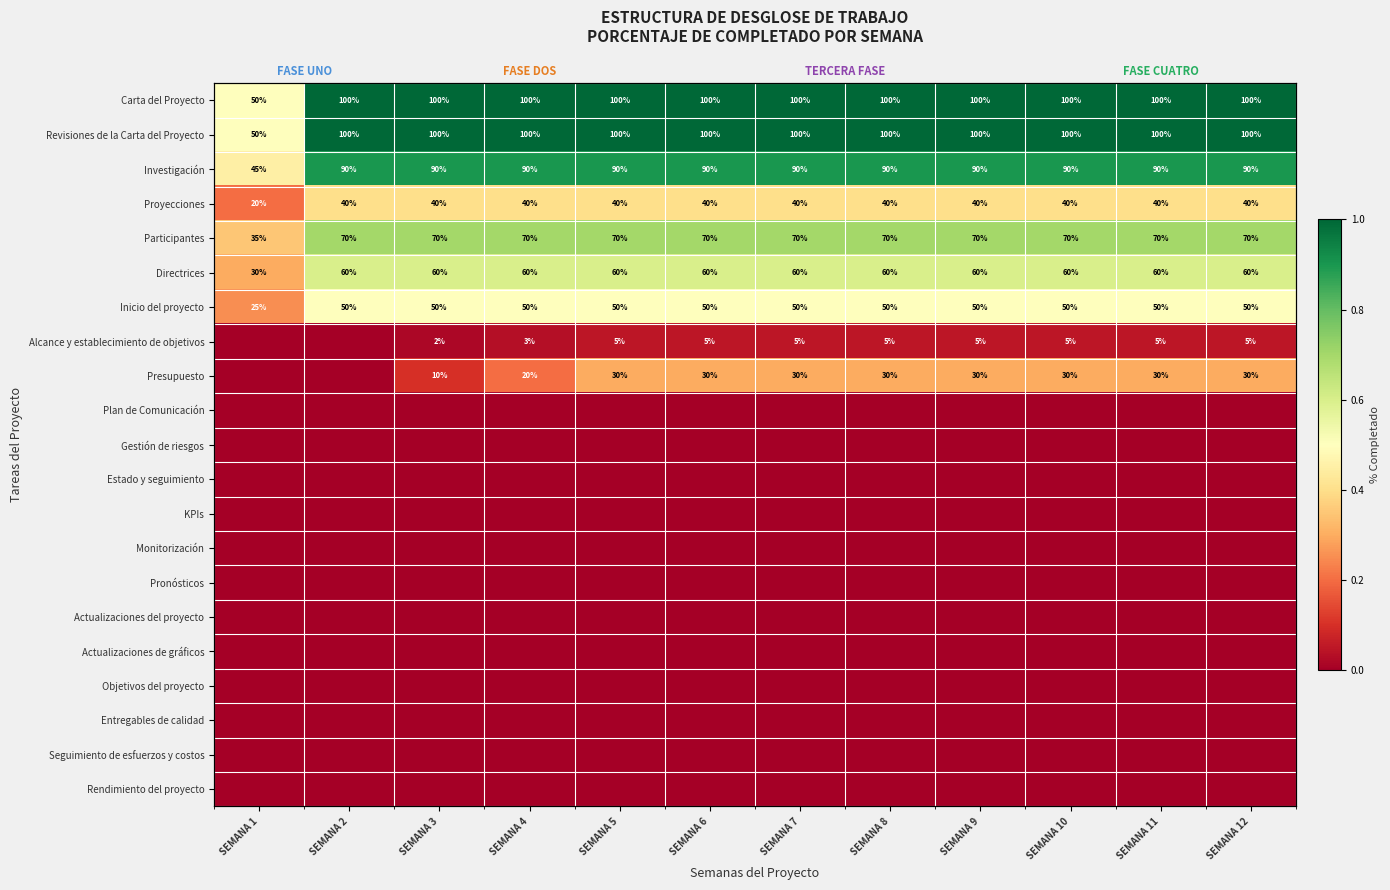

What is the difference between the second highest and minimum values in the Participantes series?

0.3